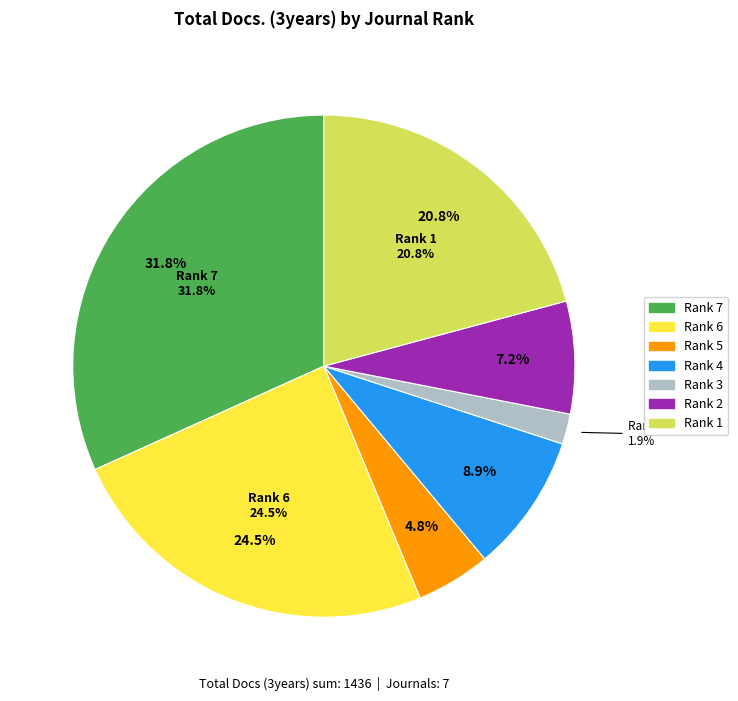

Which has a higher value, Rank 6 or Rank 1?

Rank 6